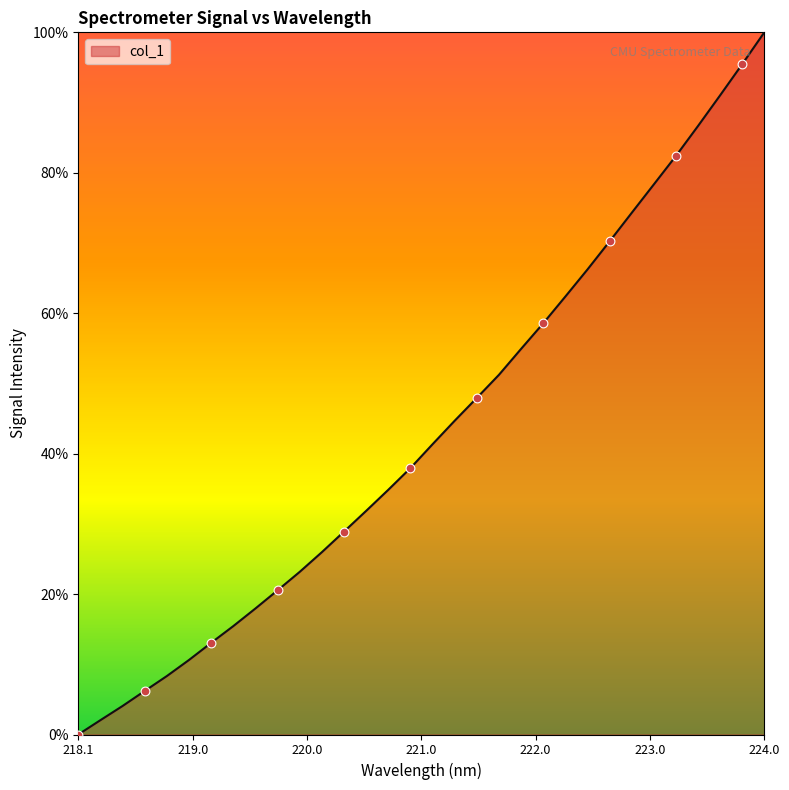

Does the chart have visible grid lines?

No